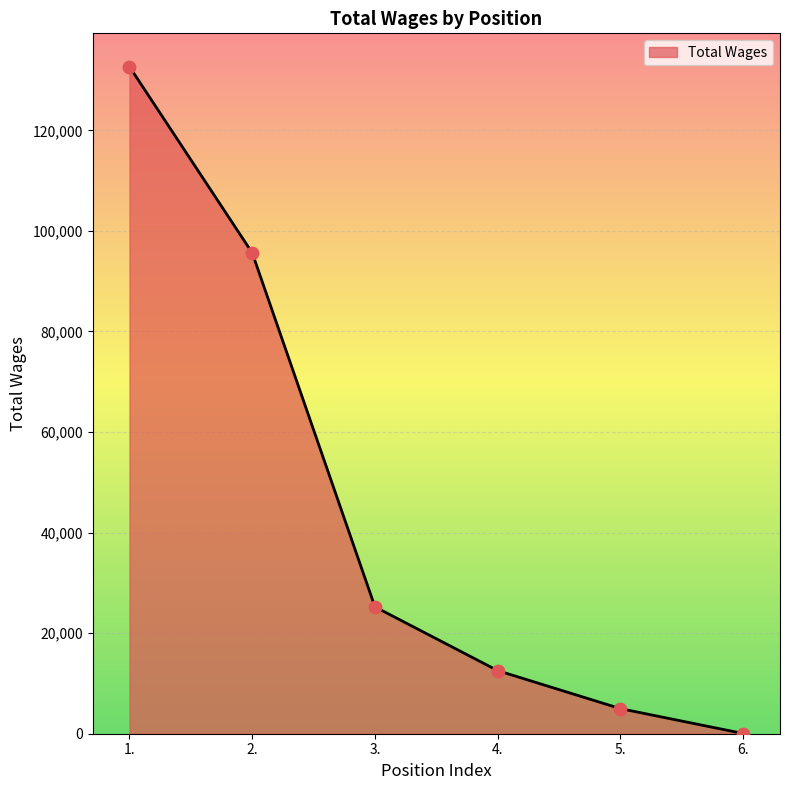

Approximately how many times larger is the value at 2. compared to 4.?

7.6